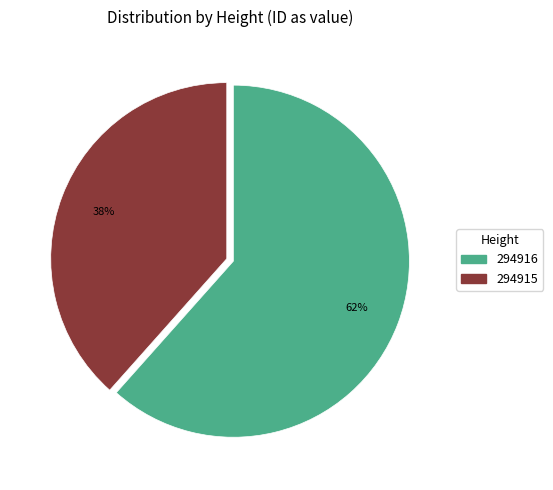

What percentage is the 294916 slice, to the nearest percent?

62%